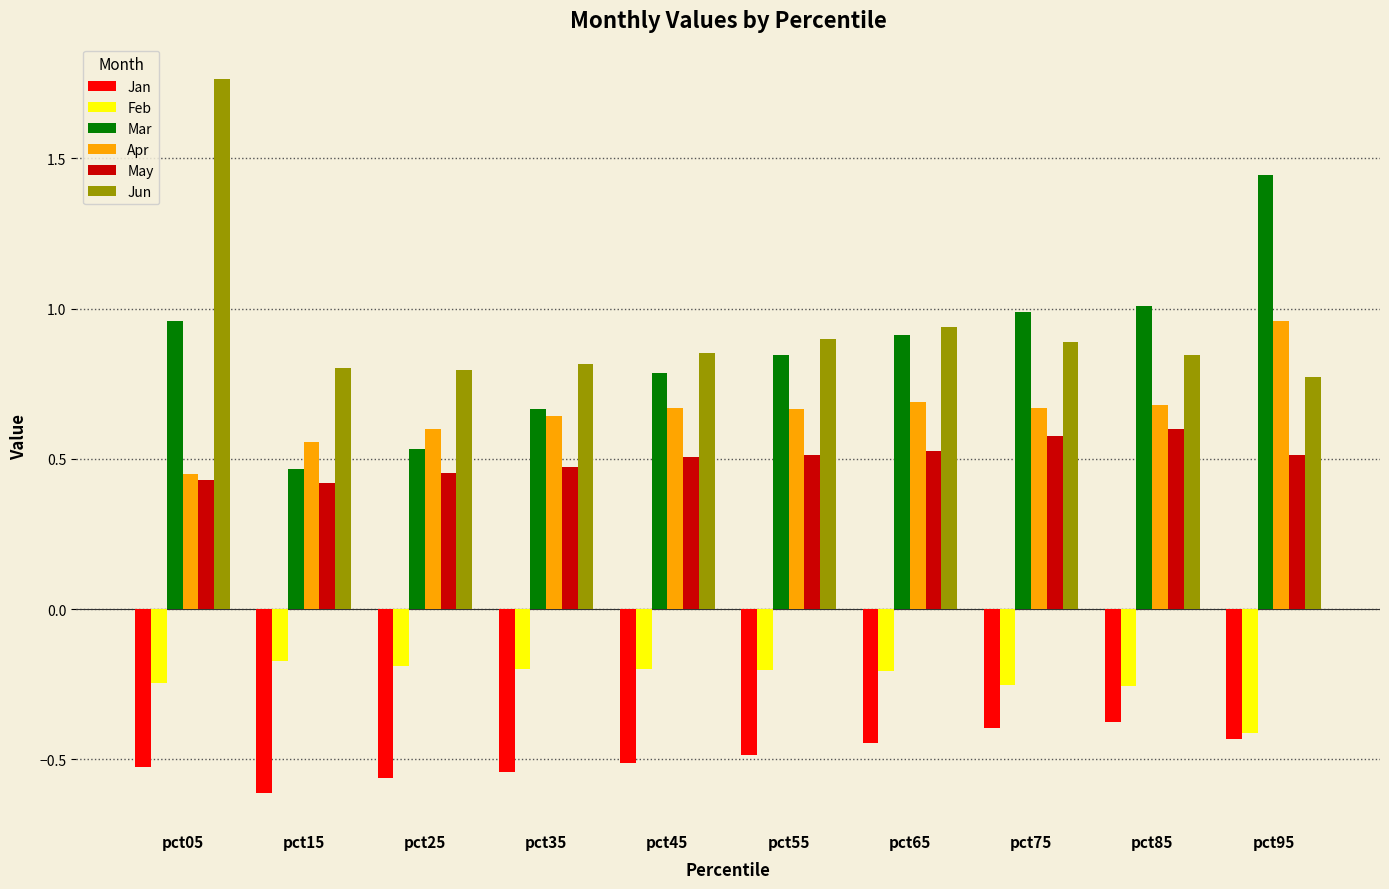

What is the sum of the Apr values at pct25 and pct95?

1.6